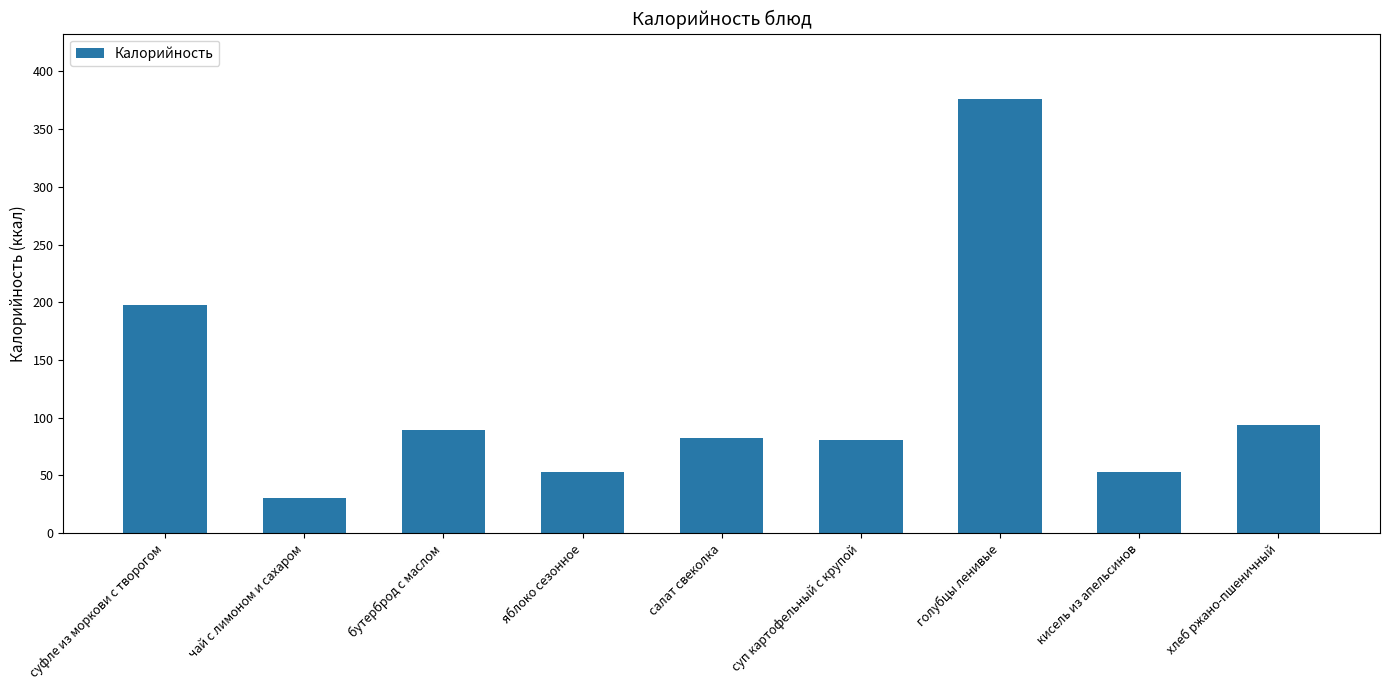

What is the label of the 9th bar from the right?

суфле из моркови с творогом